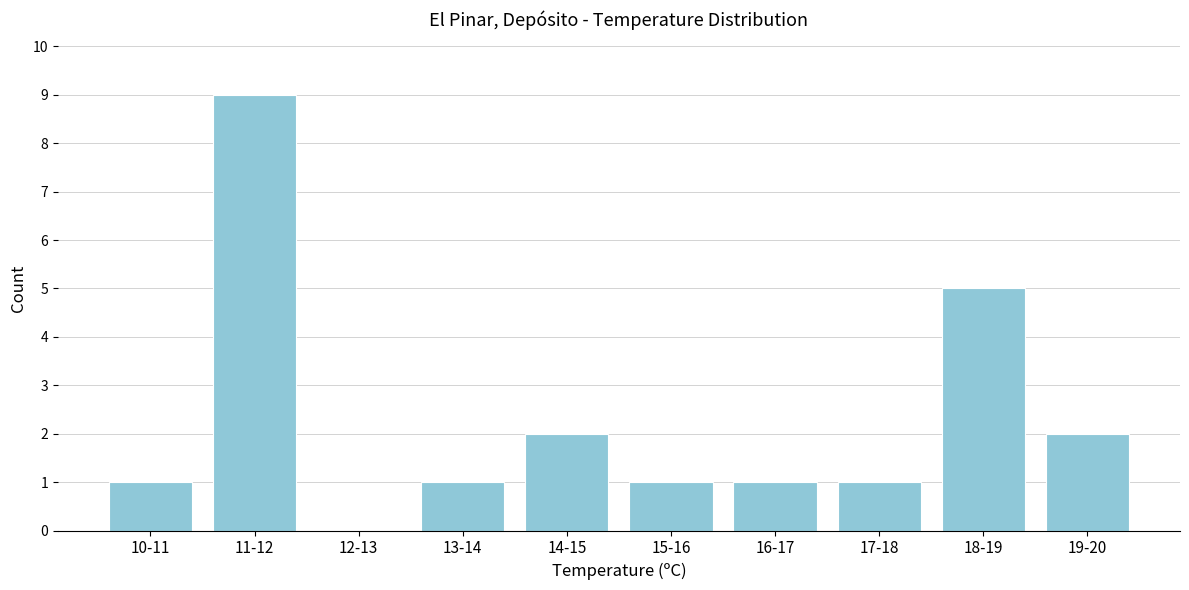

Reading left to right, what are all the values shown in this chart?

10-11=1	11-12=9	12-13=0	13-14=1	14-15=2	15-16=1	16-17=1	17-18=1	18-19=5	19-20=2